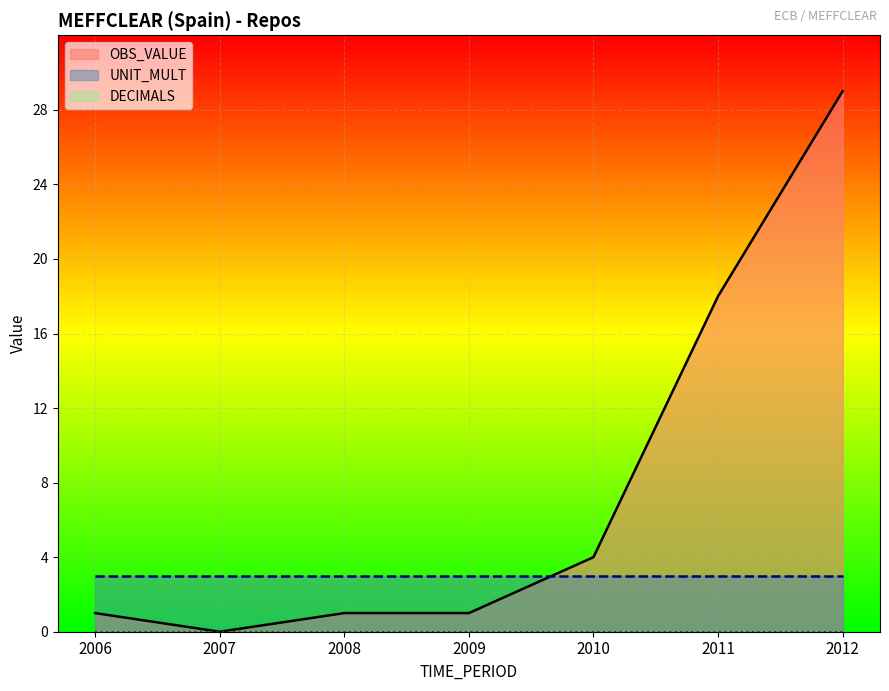

How many lines are shown in the chart?

3